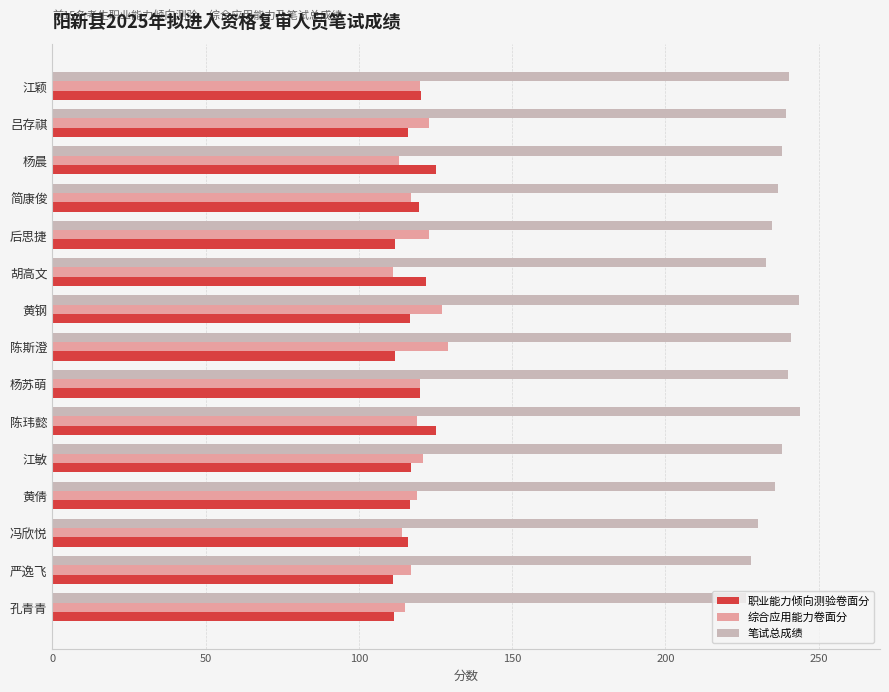

How many series are shown in this chart?

3